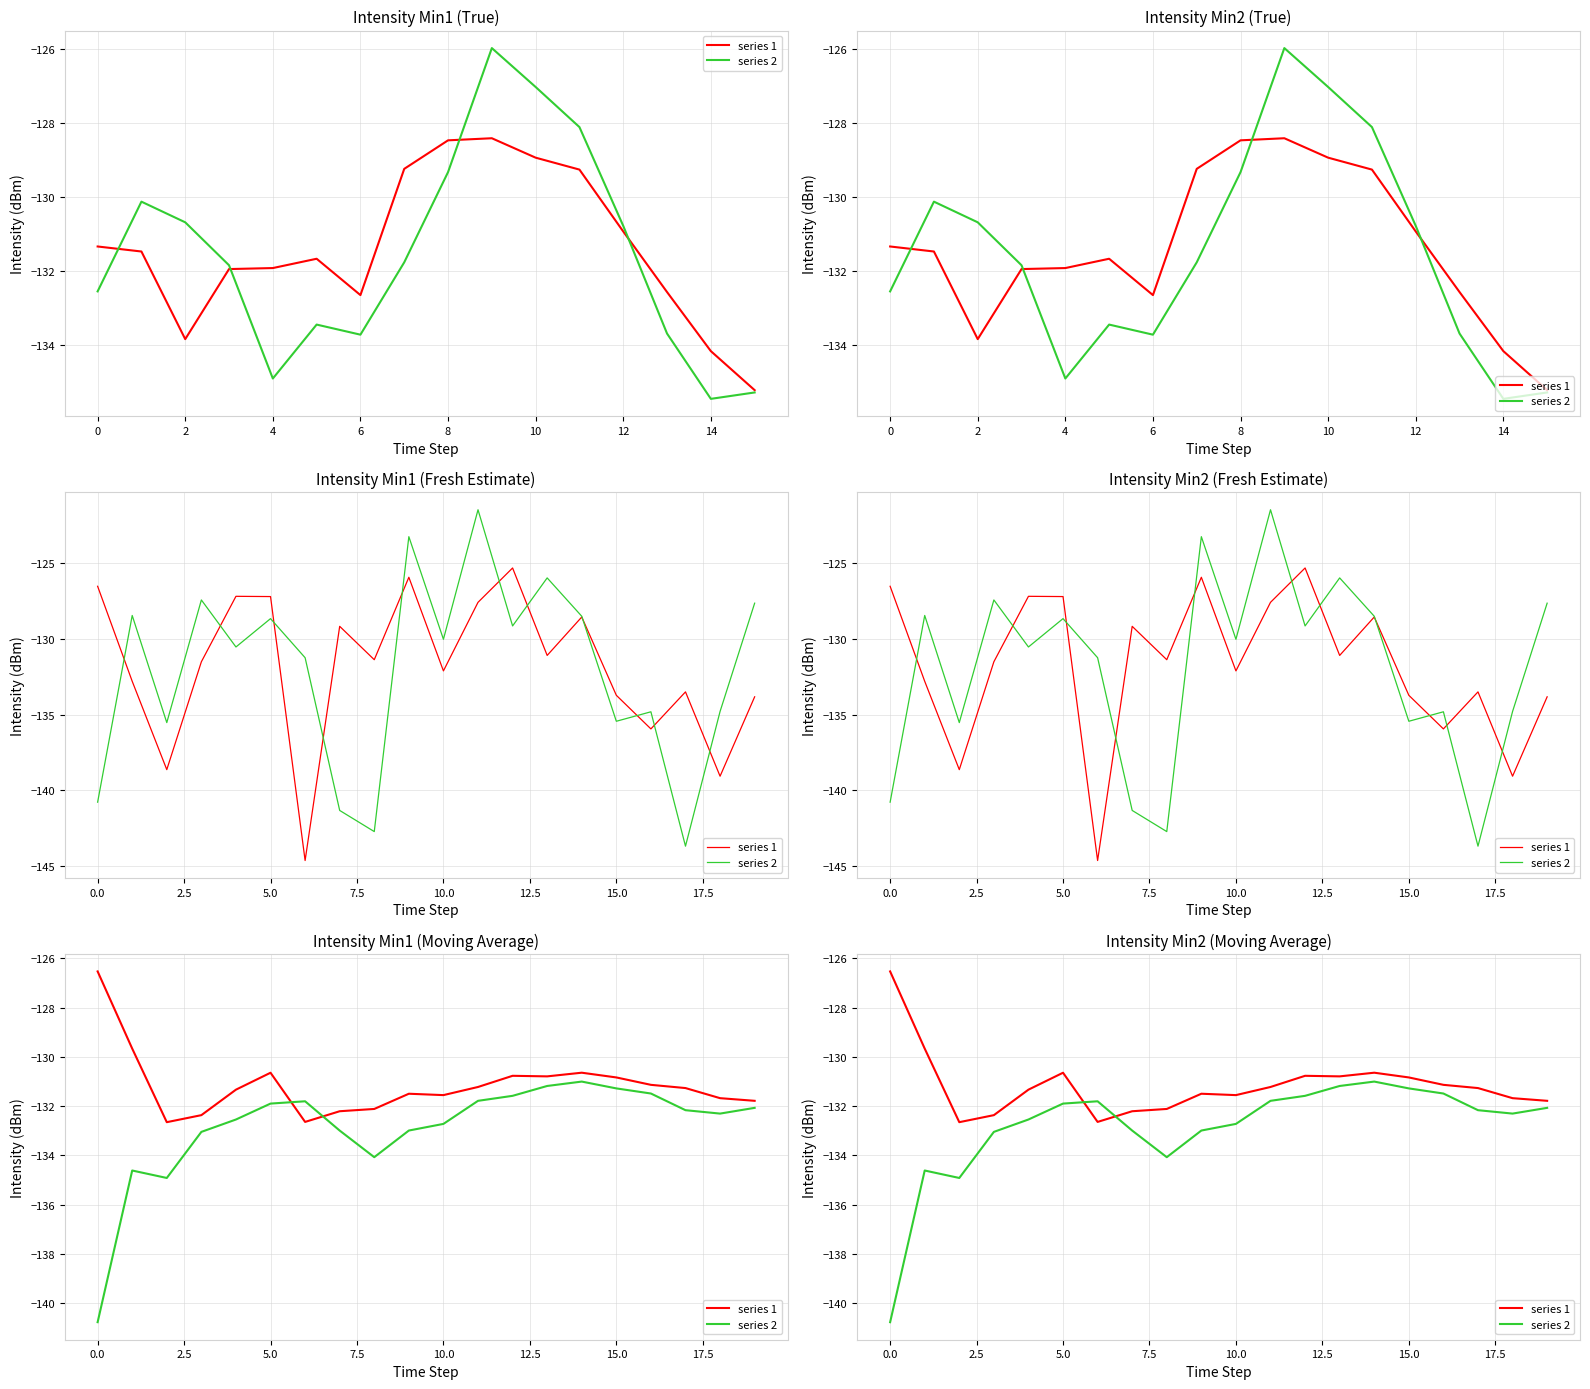

What is the approximate value of series 1 at 16?

-131.1